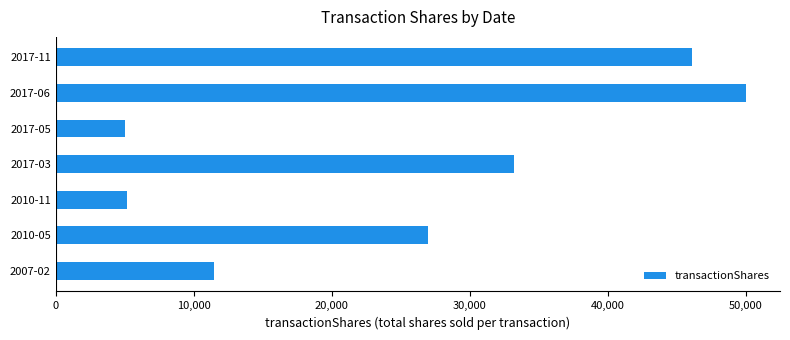

What is the maximum value shown in the chart?

50000